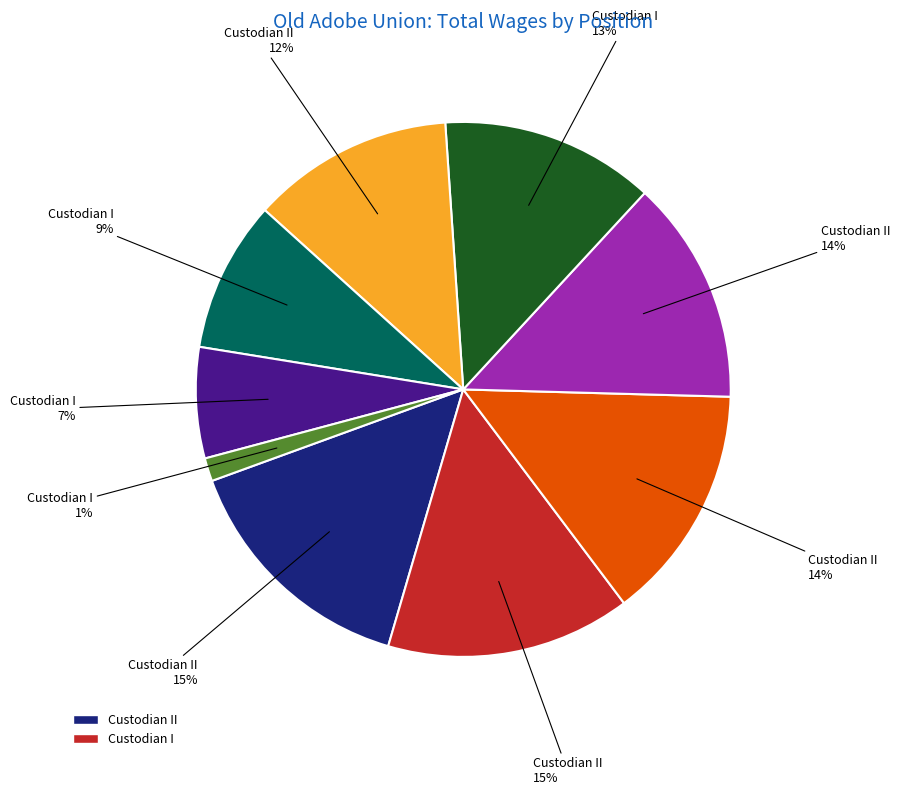

To the nearest percent, what is the average slice percentage?

11%